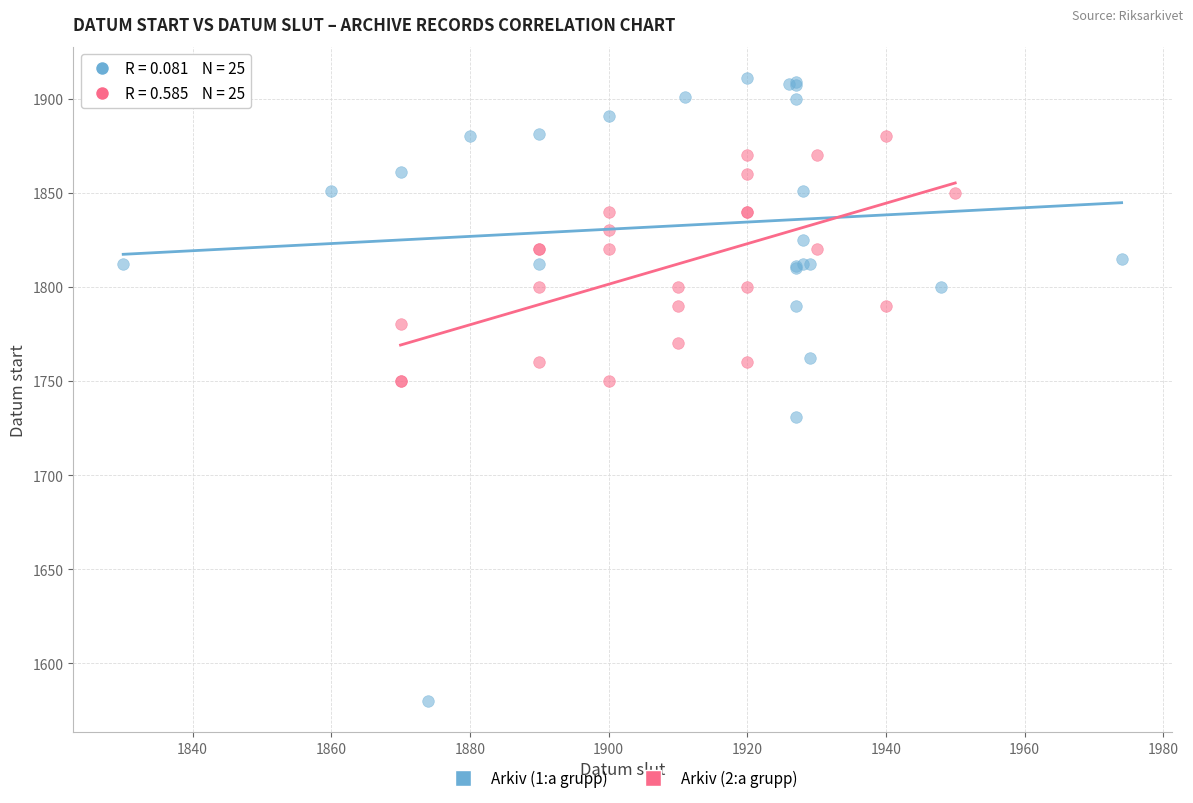

What are all the series names shown in the legend?

Arkiv (1:a grupp), Arkiv (2:a grupp)